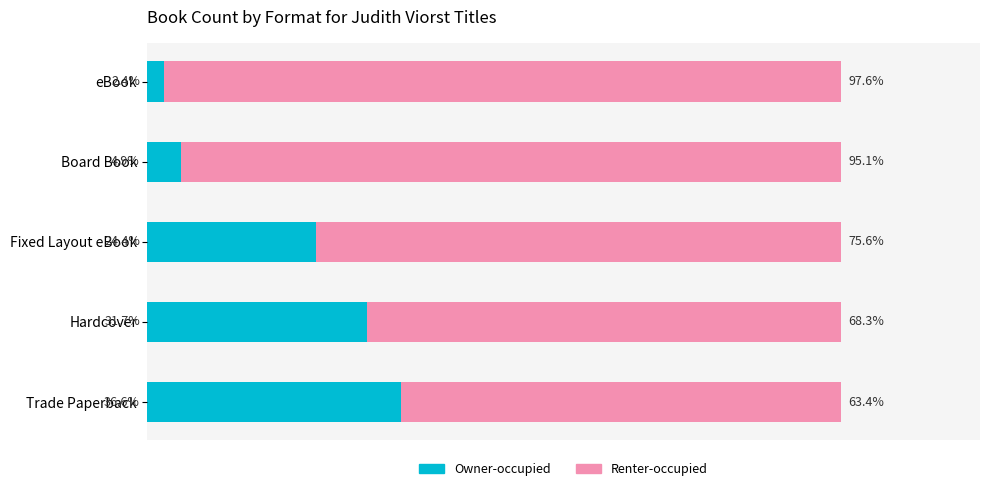

At which label does Owner-occupied reach its peak?

Trade Paperback